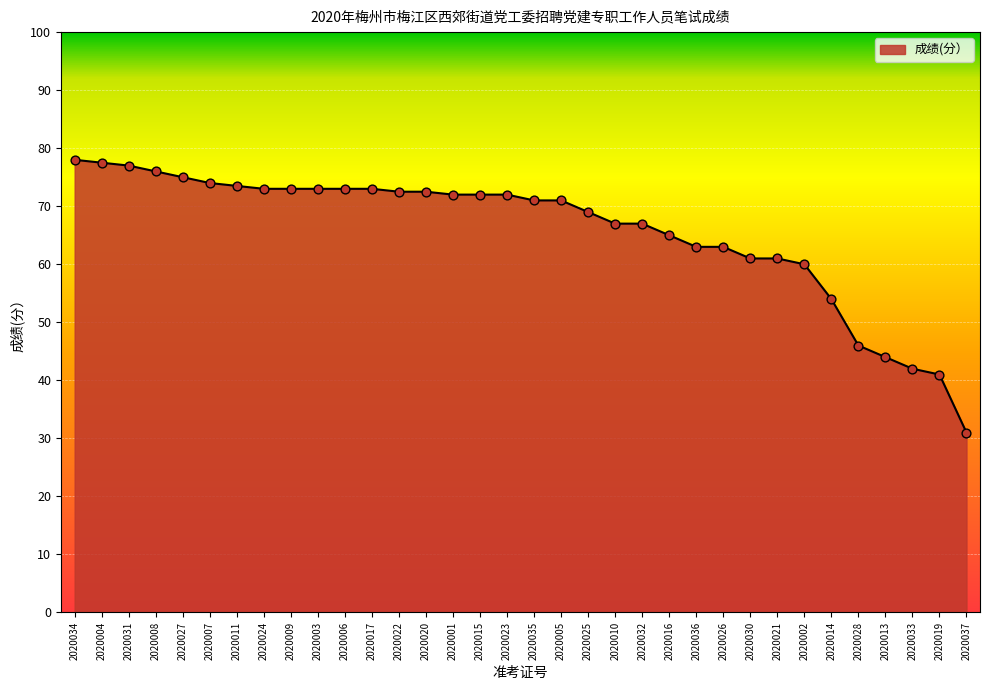

What is the ratio of the value at 2020033 to the value at 2020011?

0.6